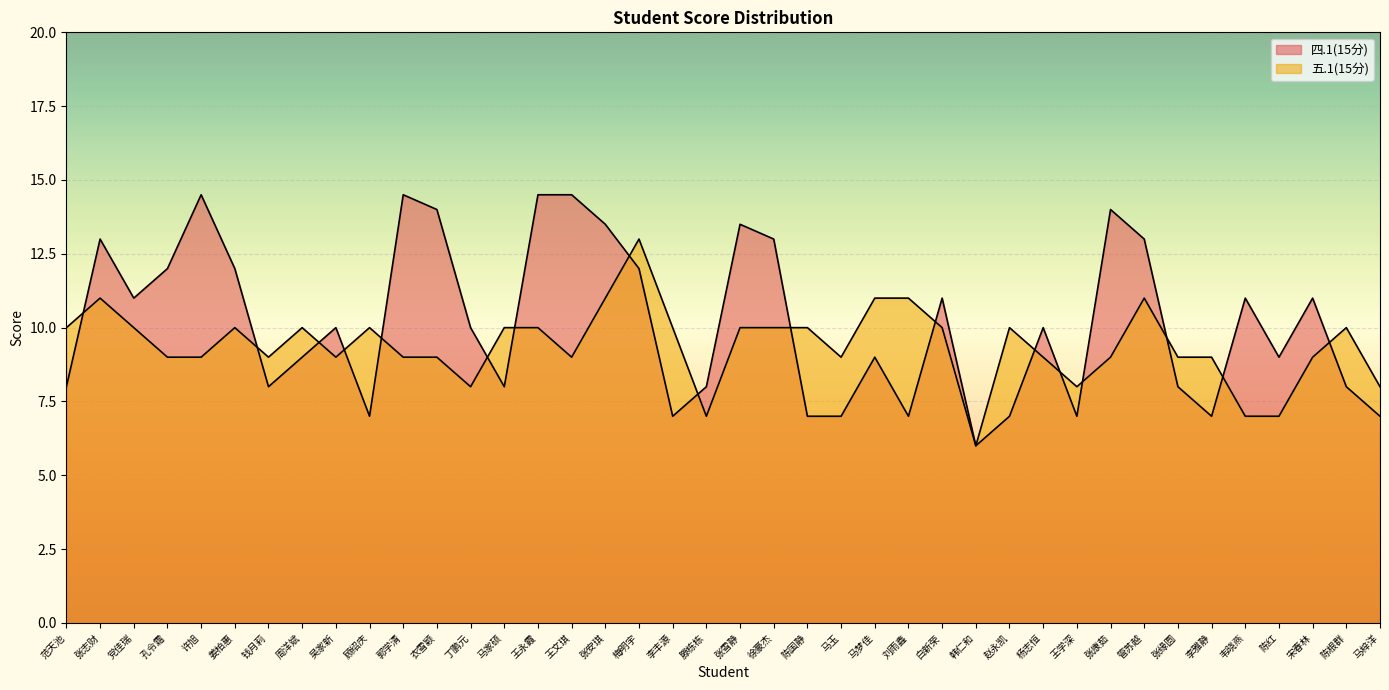

What is the total value across all series at 吴家新?

19.0